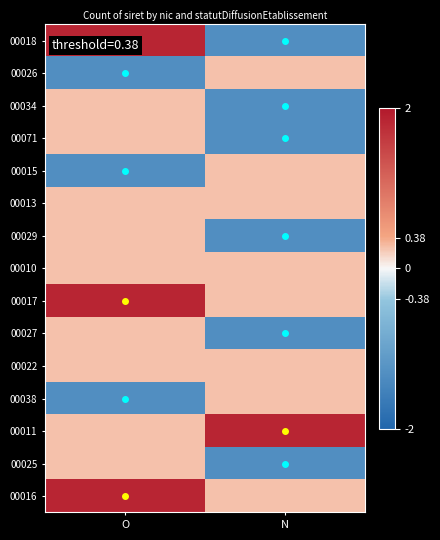

At how many categories does at least one series exceed 0?

2